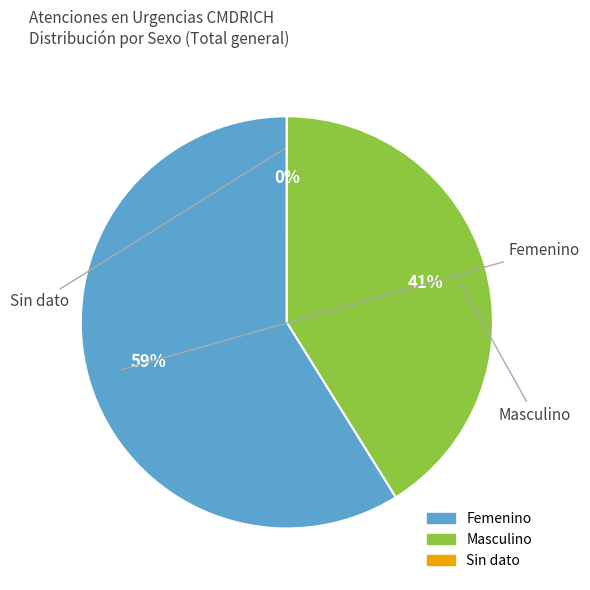

Which category has the biggest portion of the pie?

Femenino